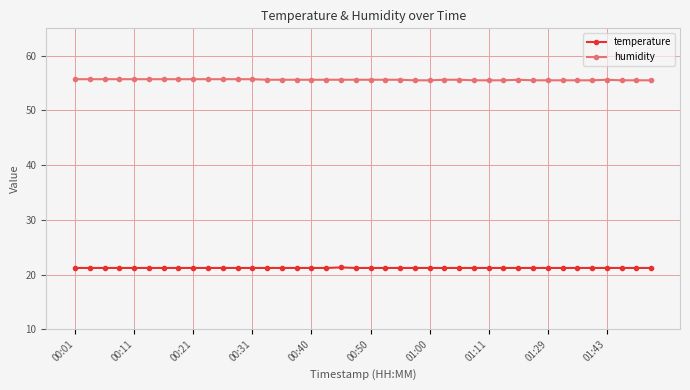

What is the value of the temperature point at the 4th from the left?

21.2